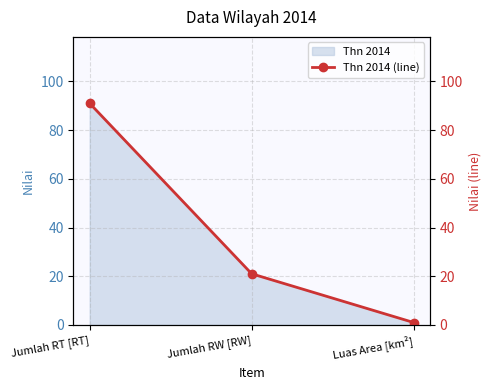

Reading left to right, transcribe all the data shown in this chart.

91.0	21.0	1.0